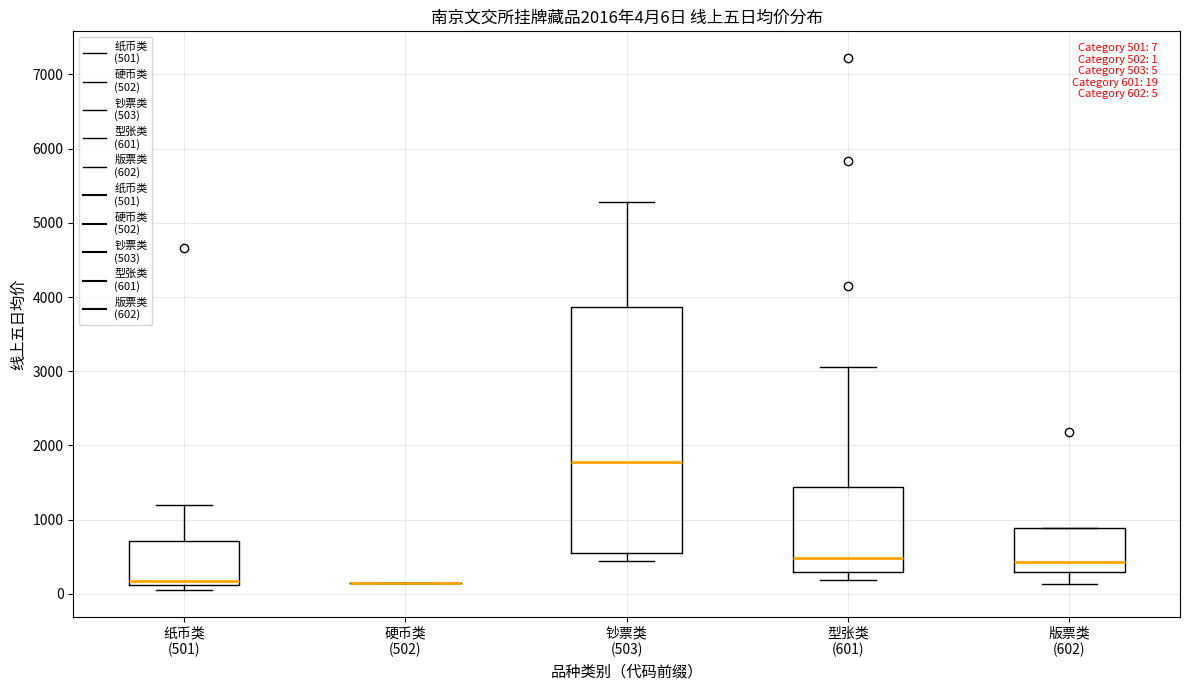

Which box is the tallest, from its lower edge to its upper edge?

钞票类 (503)